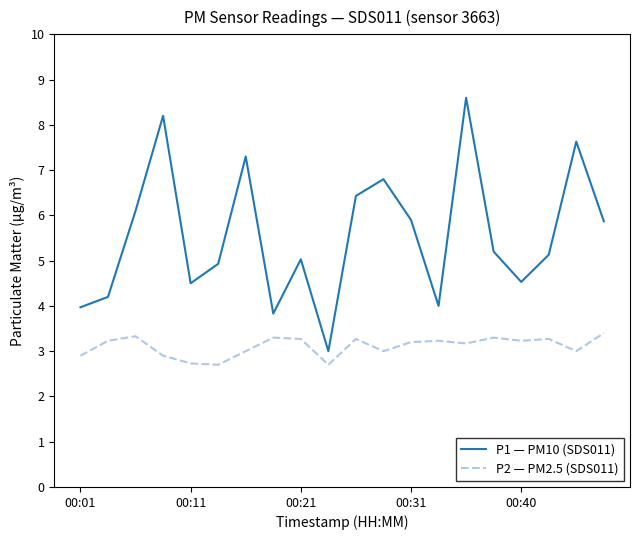

Which series has the largest total across all categories?

P1 — PM10 (SDS011)